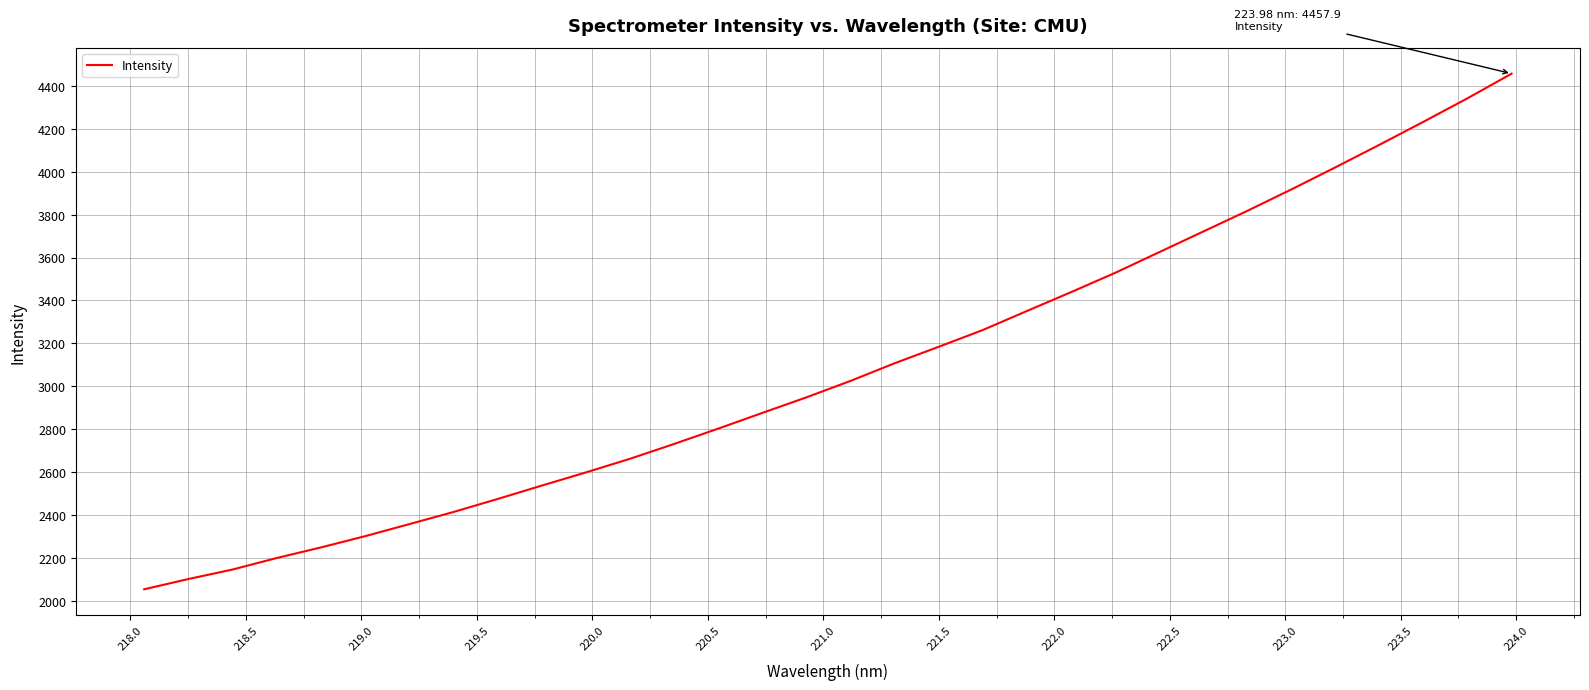

What is the minimum value shown in the chart?

2053.1